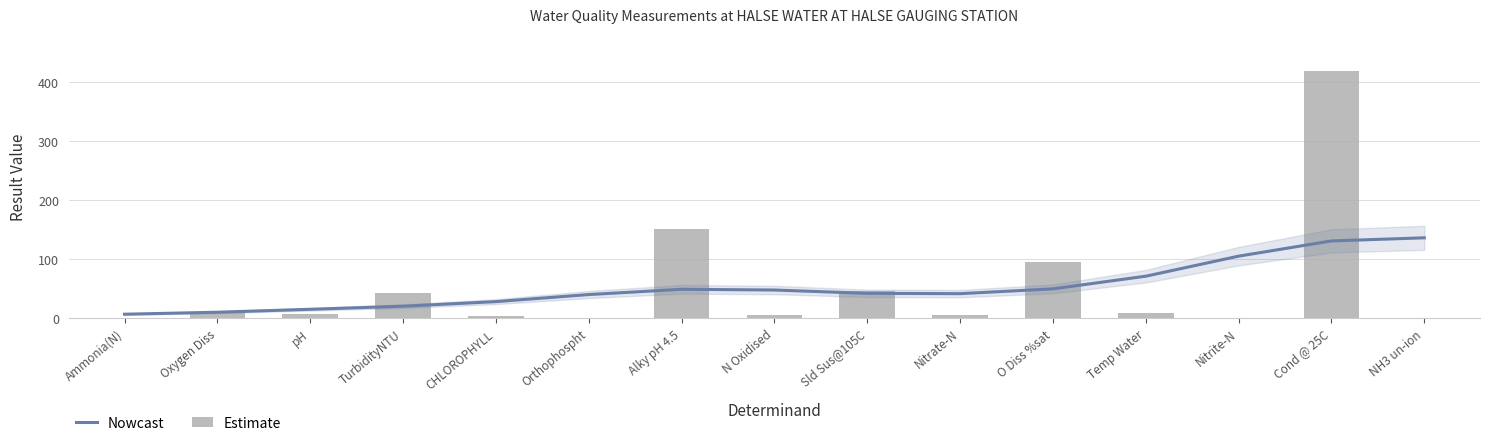

What is the approximate value of Nowcast at Temp Water?

71.0